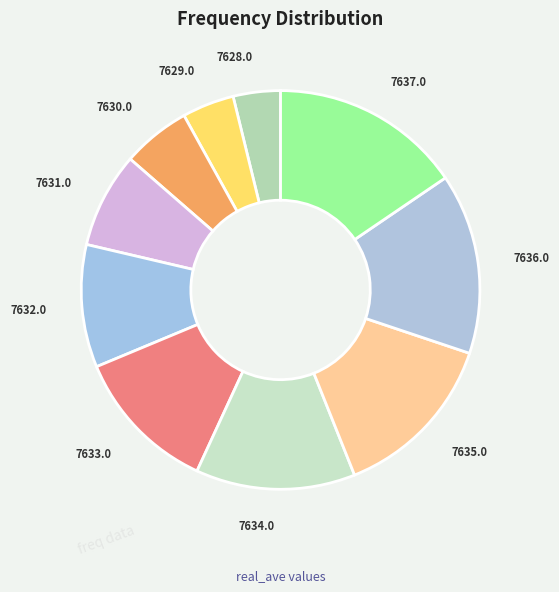

What is the largest slice in the pie chart?

7637.0